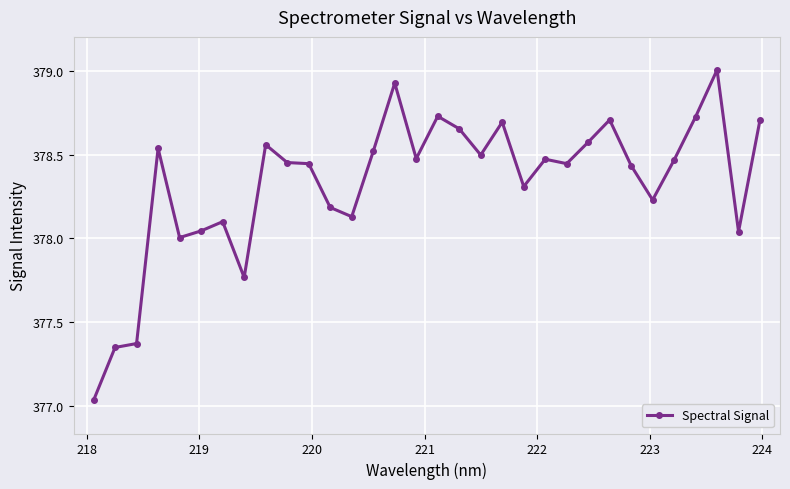

True or false: there are more than 2 points higher than both neighbors.

True